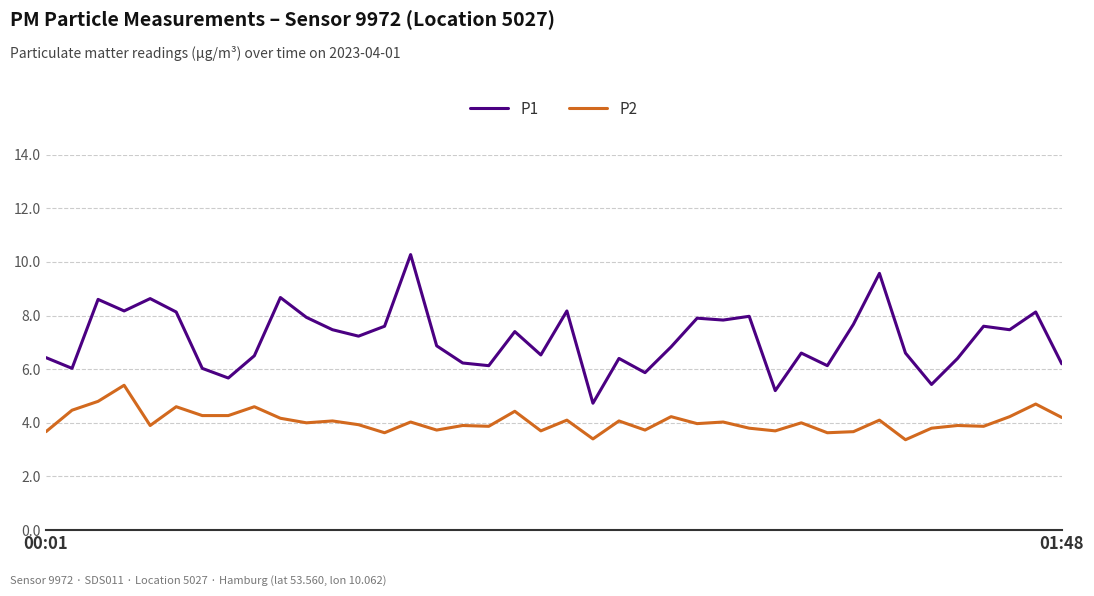

True or false: P2 has more than 0 interior local peaks.

True